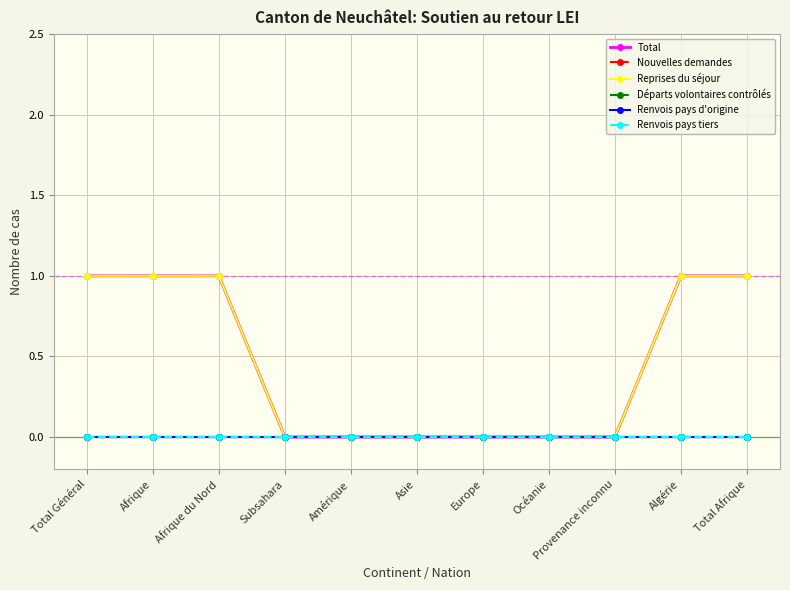

How many lines are shown in the chart?

6